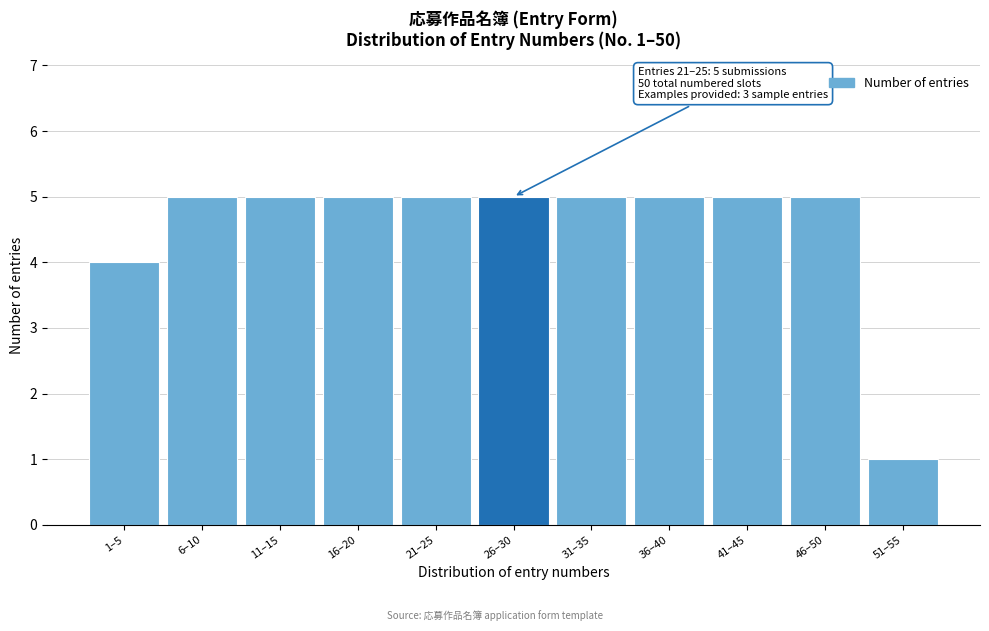

Reading left to right, what are all the values shown in this chart?

4	5	5	5	5	5	5	5	5	5	1